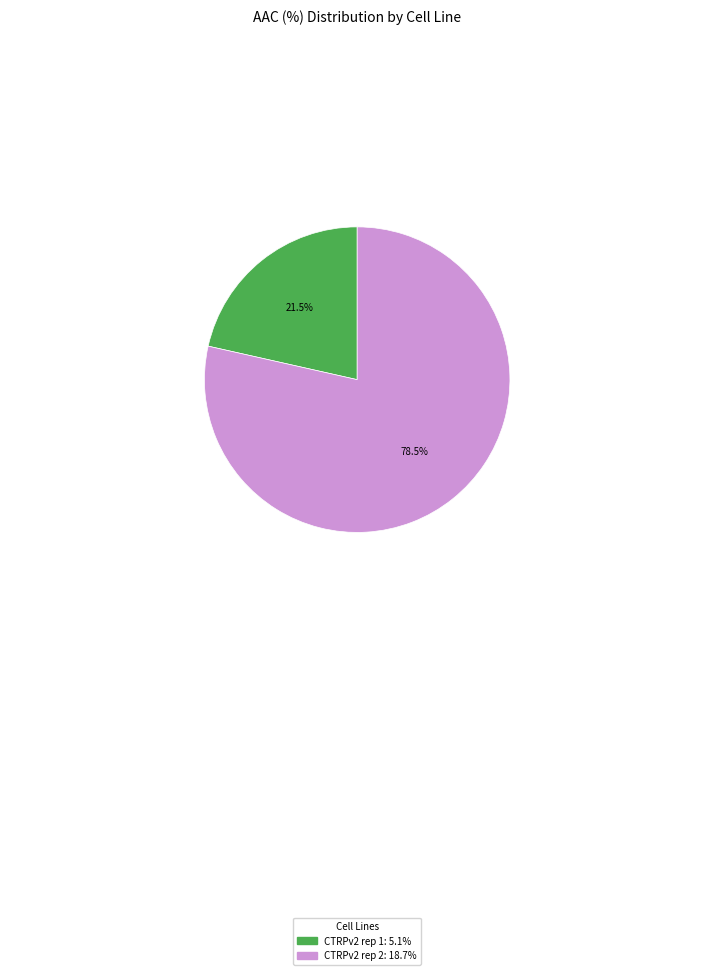

Does CTRPv2 rep 1 represent more than half of the total?

No